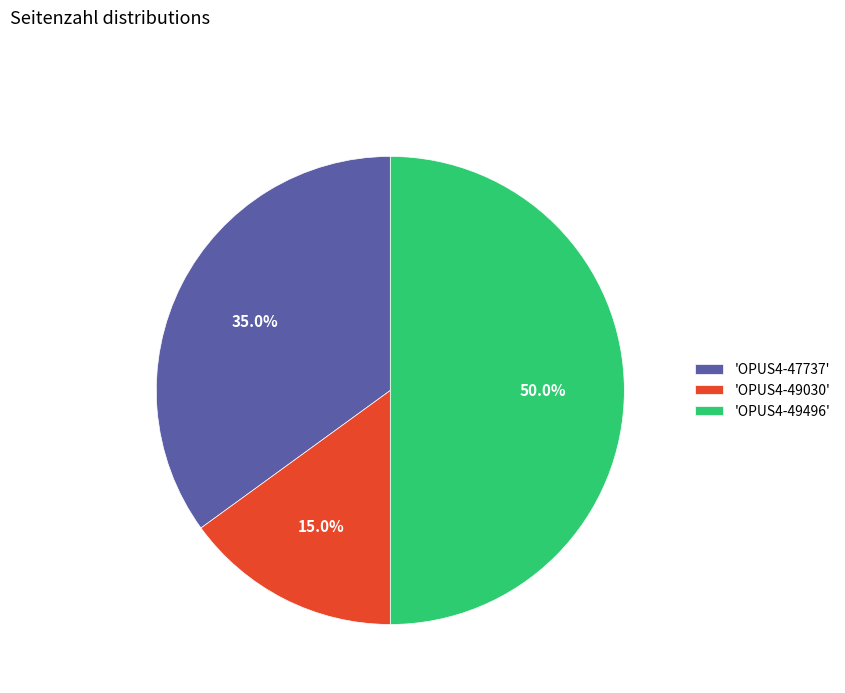

What is the ratio of the value at 'OPUS4-47737' to the value at 'OPUS4-49496'?

0.7